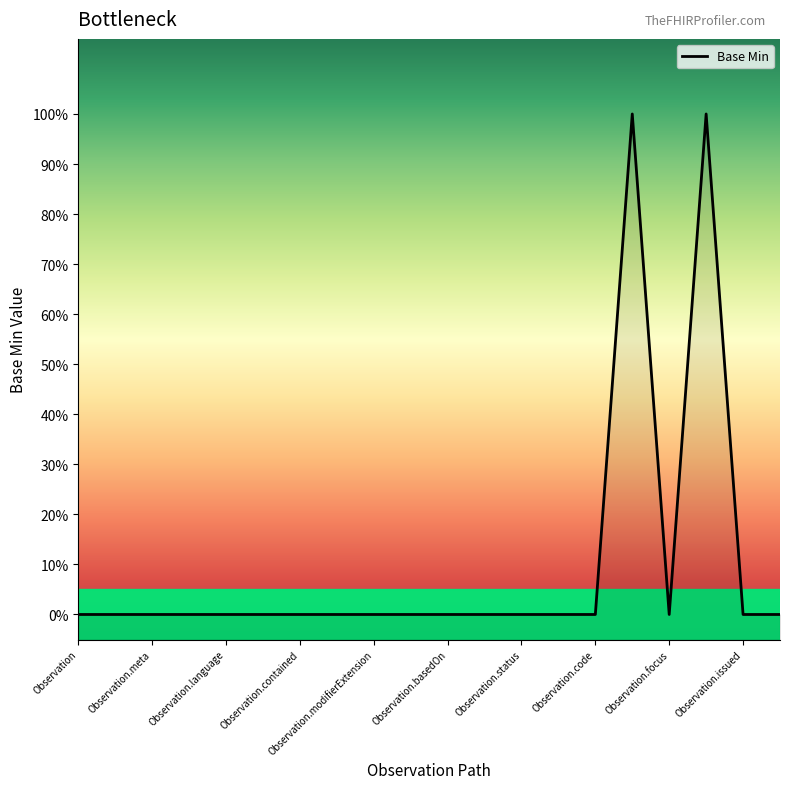

What is the difference between the second highest and minimum values?

1